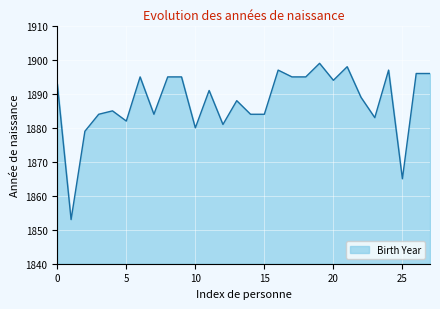

What is the greatest value displayed?

1899